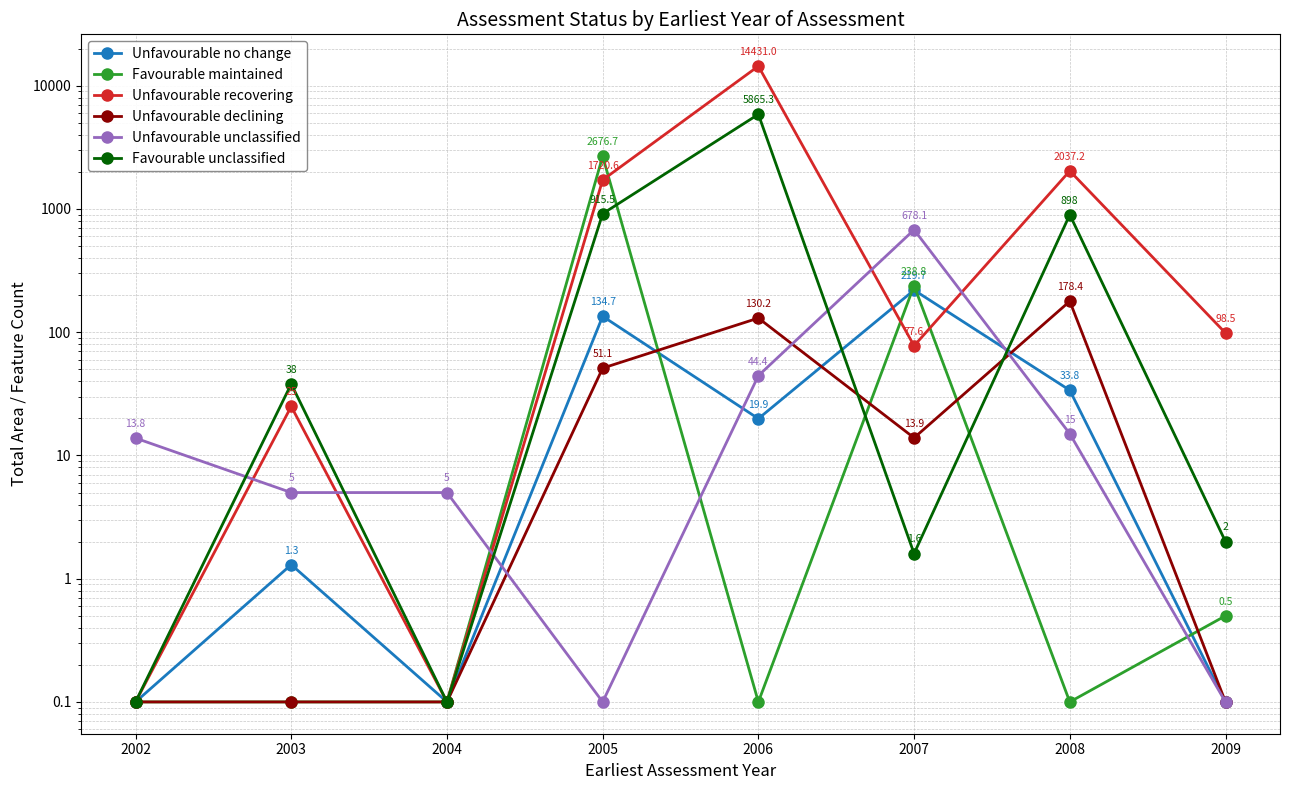

What is the total value across all series at 2008?

3162.5